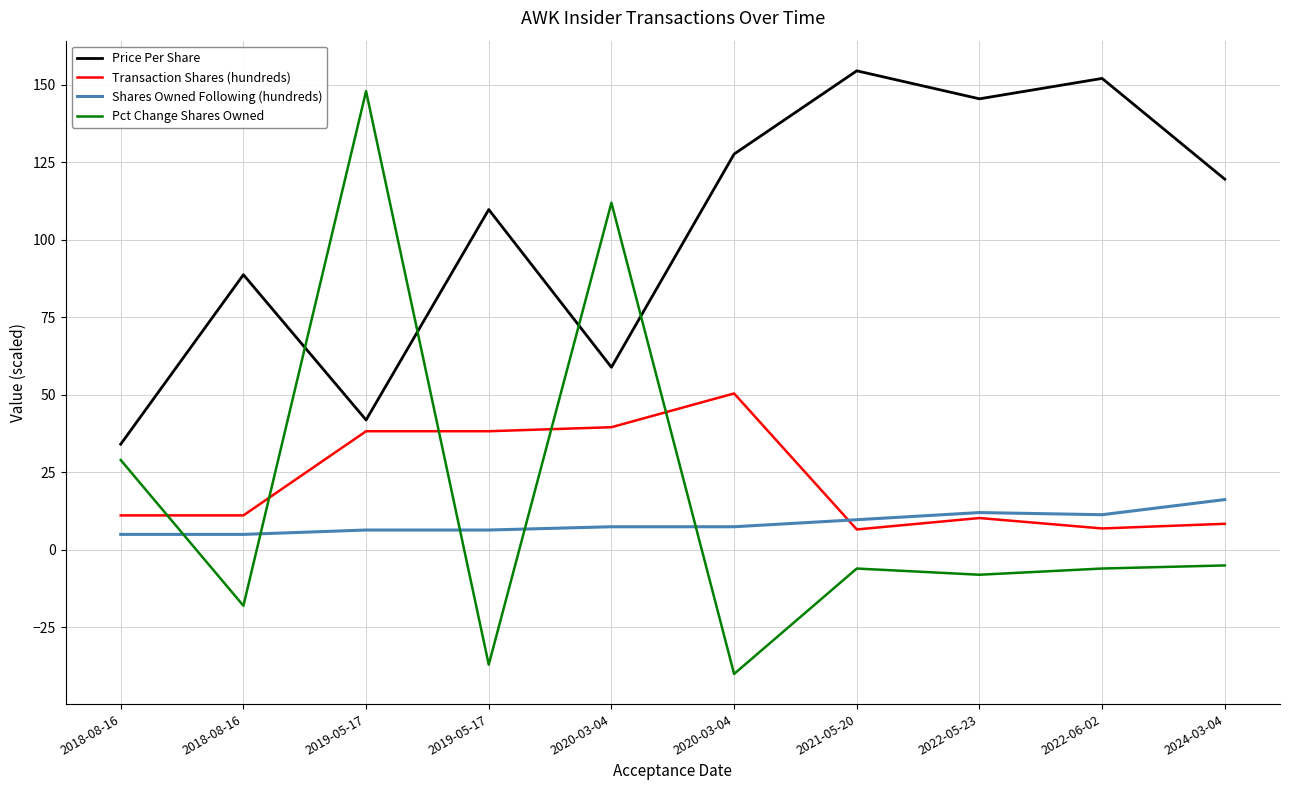

Where does the Transaction Shares (hundreds) series first go above 11?

2018-08-16